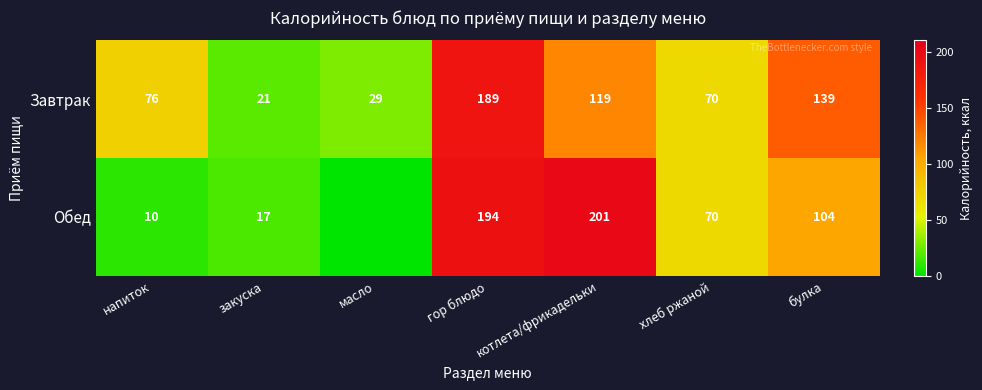

True or false: Завтрак has a value of 106 at напиток.

False